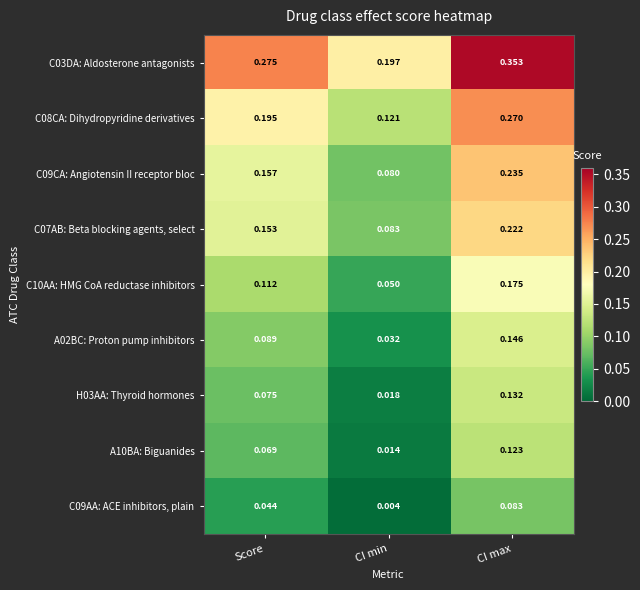

Which category has the highest value in the C09AA: ACE inhibitors, plain series?

CI max